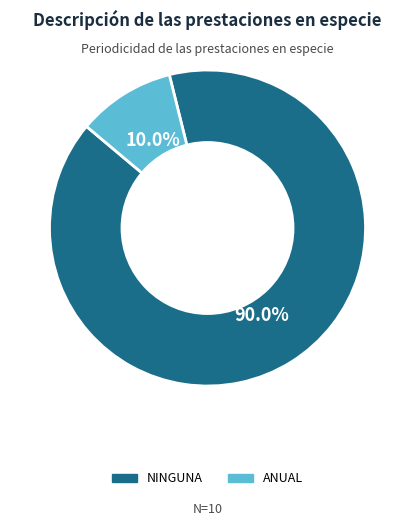

What percentage is NOT represented by NINGUNA?

10.0%